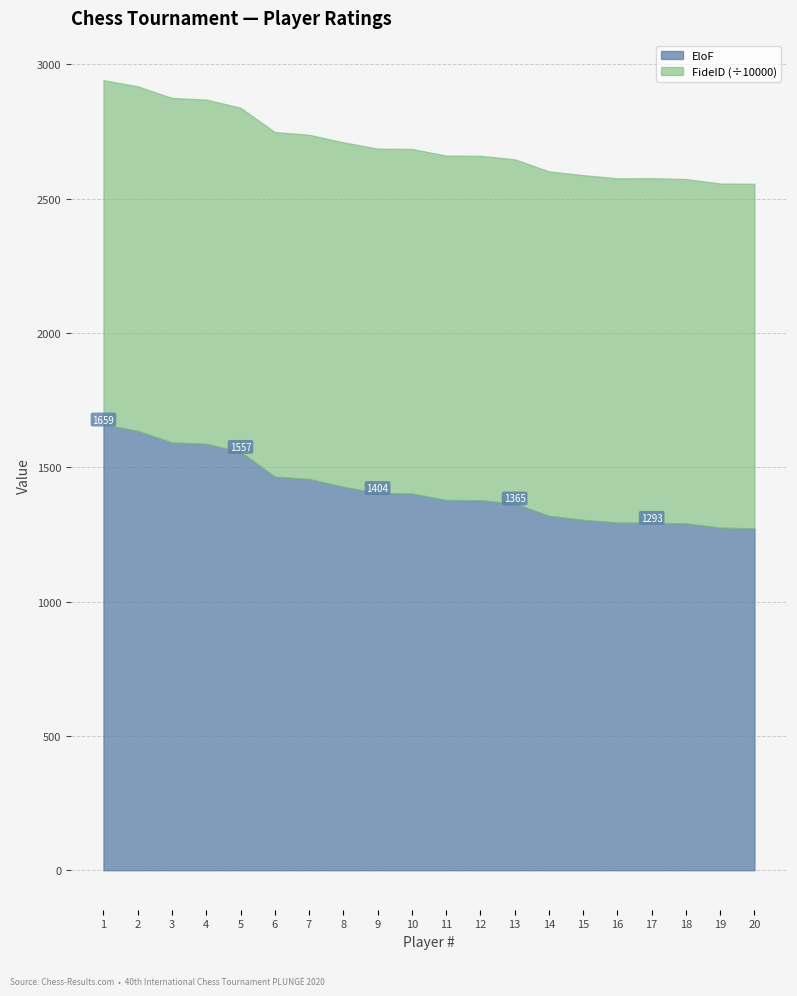

At how many categories does at least one series exceed 476241?

20